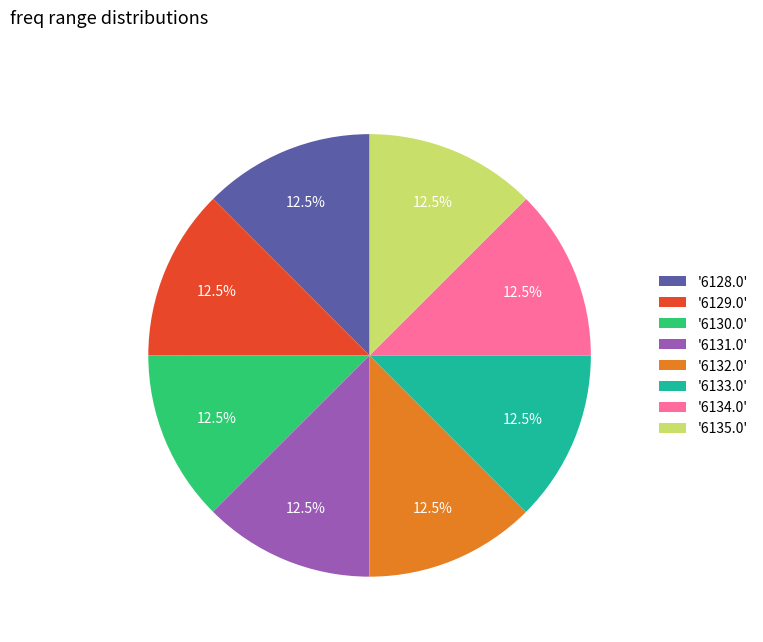

How much of the chart is everything except '6135.0'?

87.5%